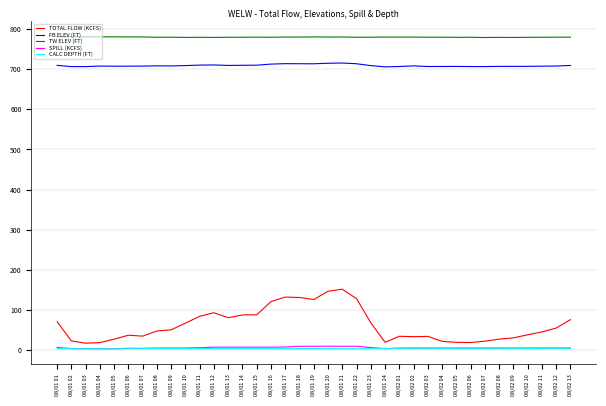

What is the sum of all FB ELEV (FT) values?

26220.5